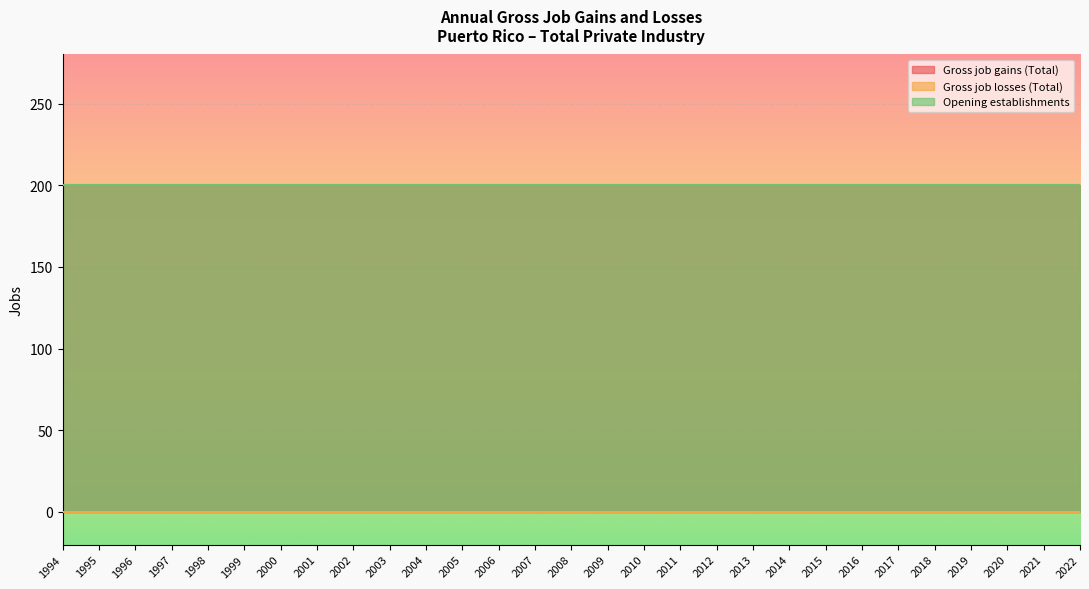

The Gross job losses (Total) series shows 0 at 2007. True or false?

True